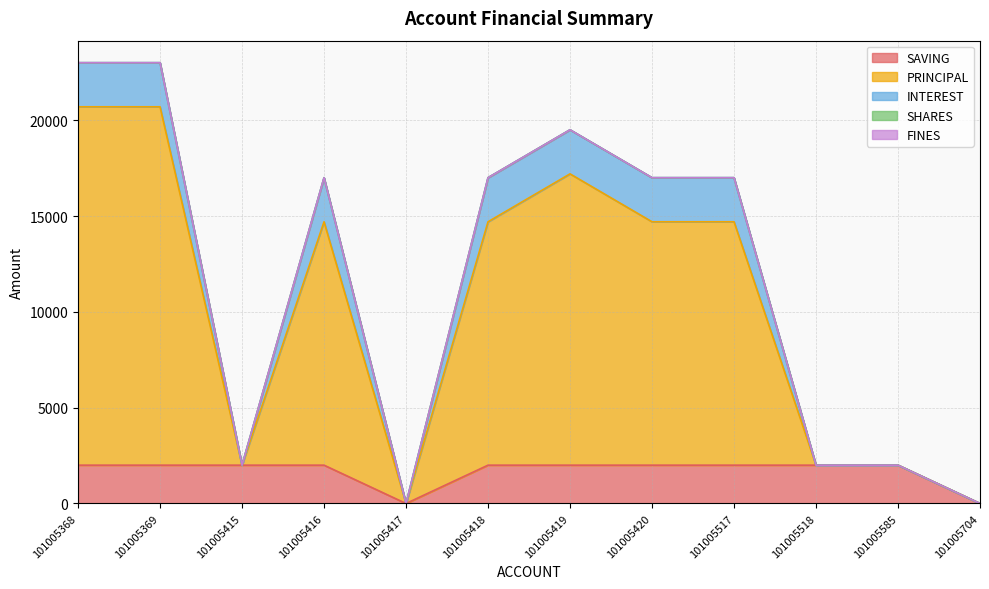

Which series has the largest total across all categories?

PRINCIPAL